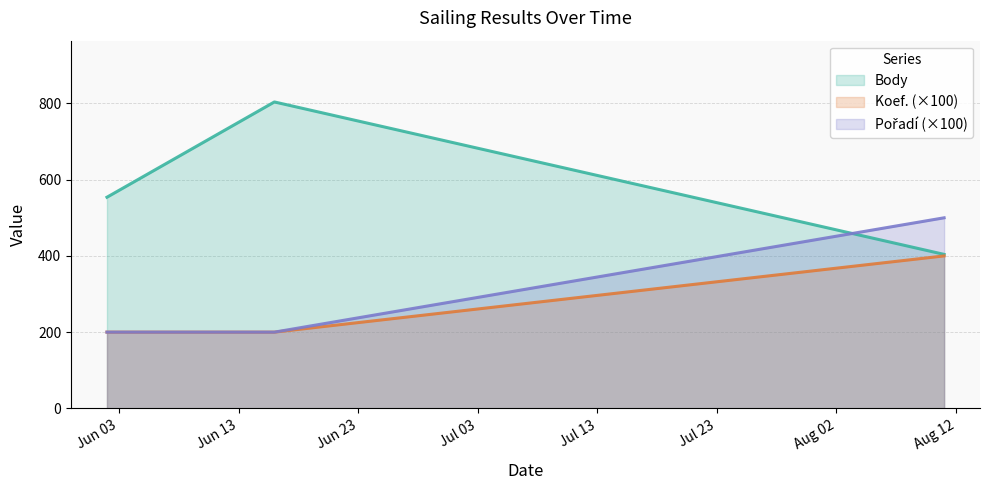

What is the label of the 1st point from the left?

2018-06-02